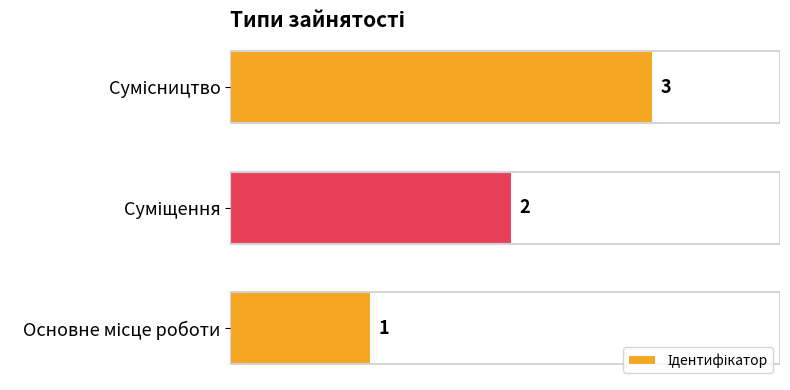

Reading left to right, what are all the values shown in this chart?

1	2	3